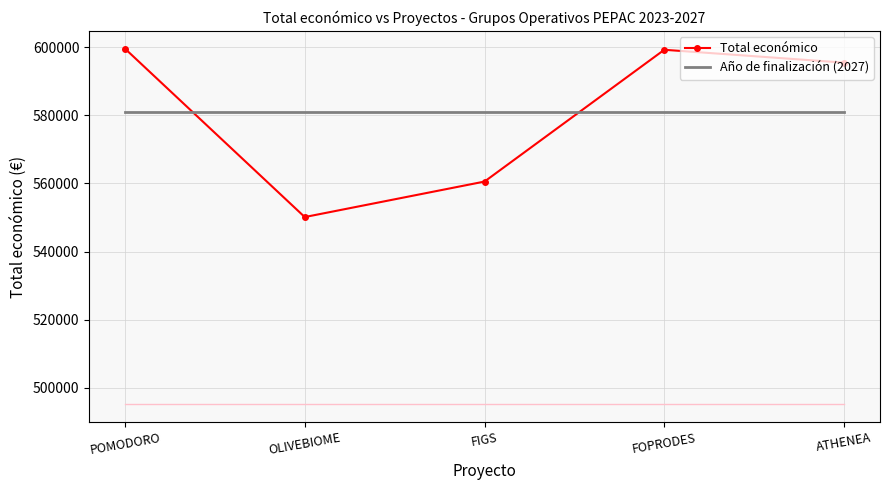

How many times do Total económico and Año de finalización (2027) cross each other?

2